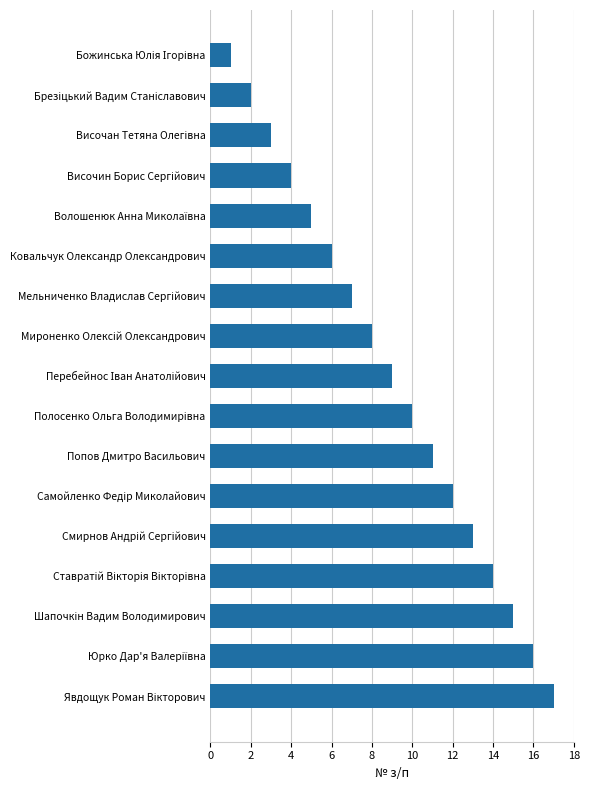

What is the difference between the second highest and second lowest values?

14